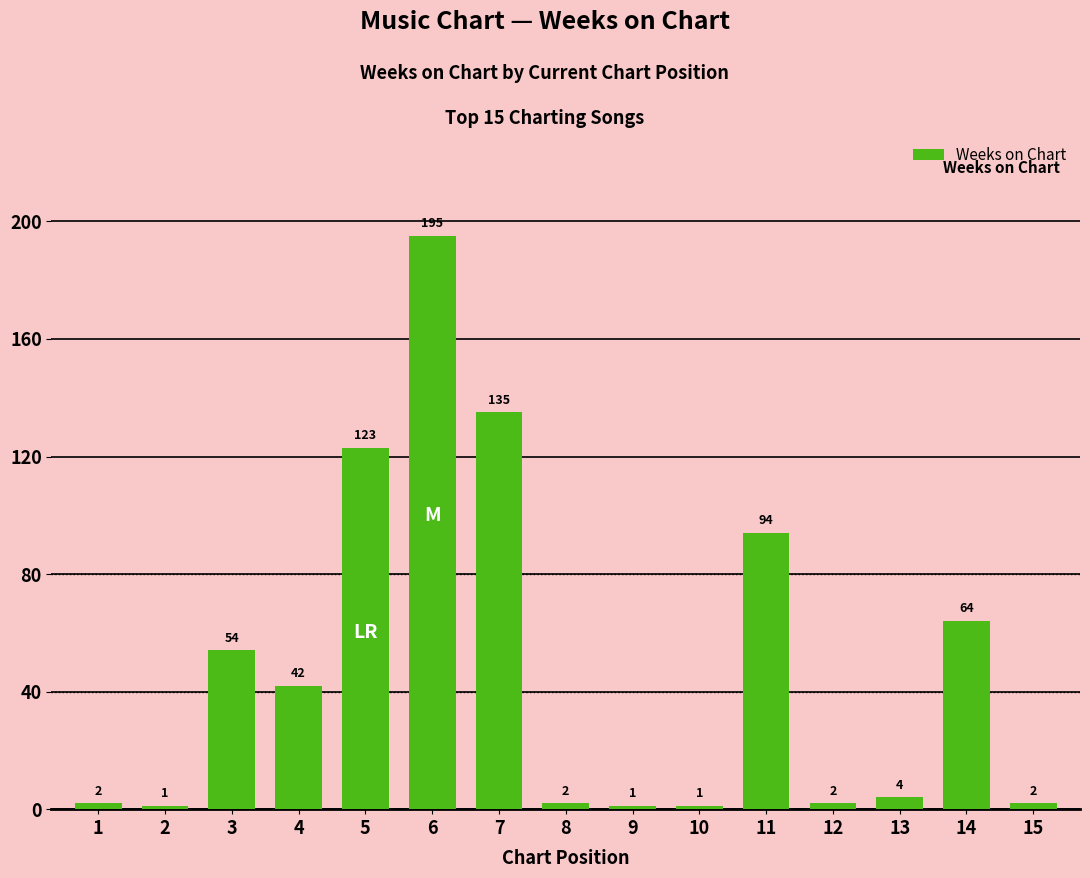

Is it true that the value at 7 is 135?

True